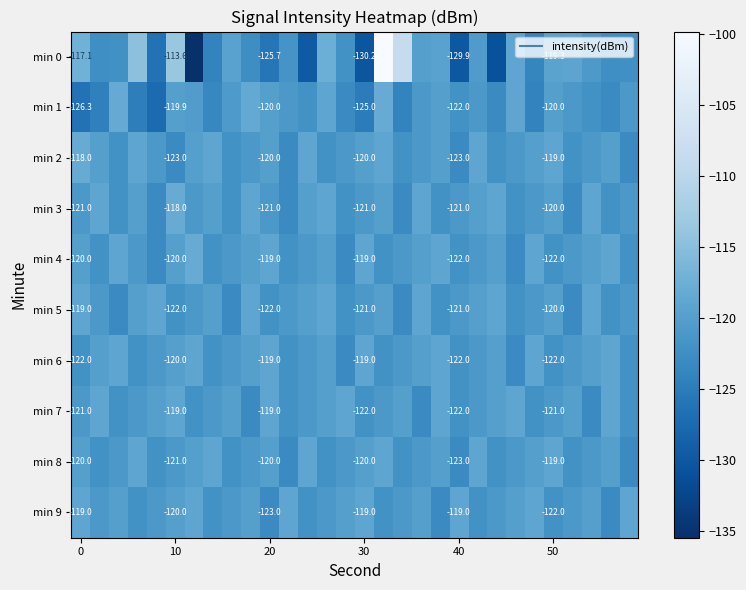

What is the spread (max minus min) of values at 6?

17.5